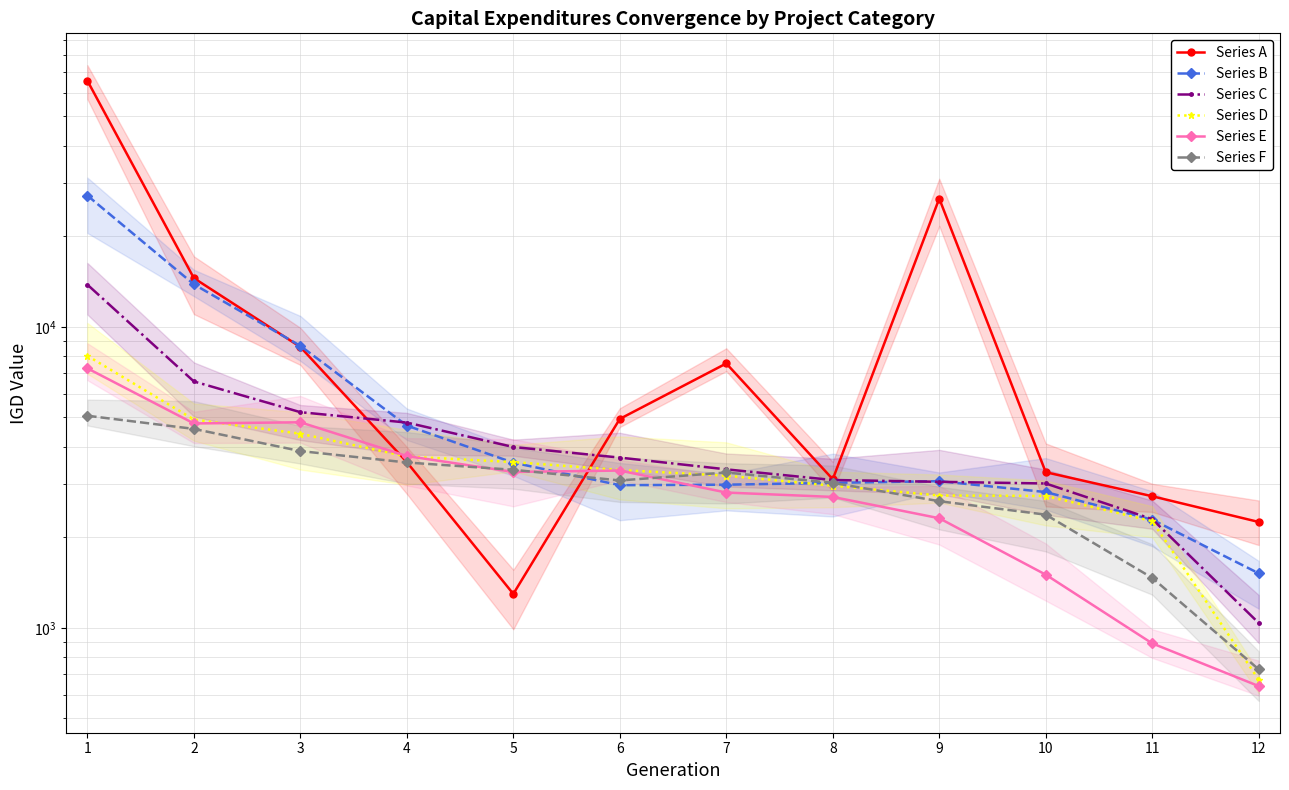

What is the sum of all Series E values?

38081.6